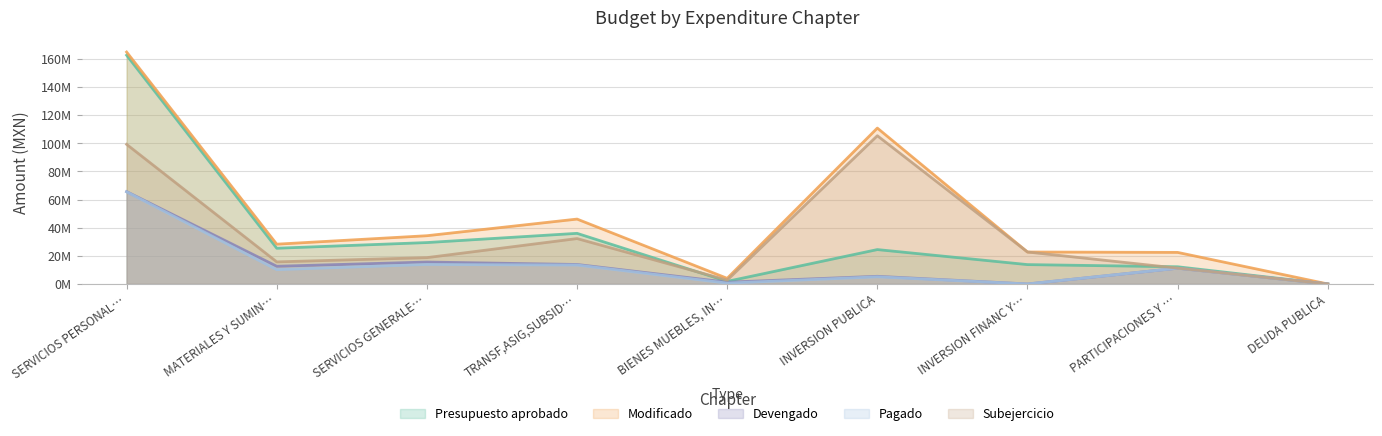

What is the value of the Presupuesto aprobado point at the 8th from the left?

12220790.0